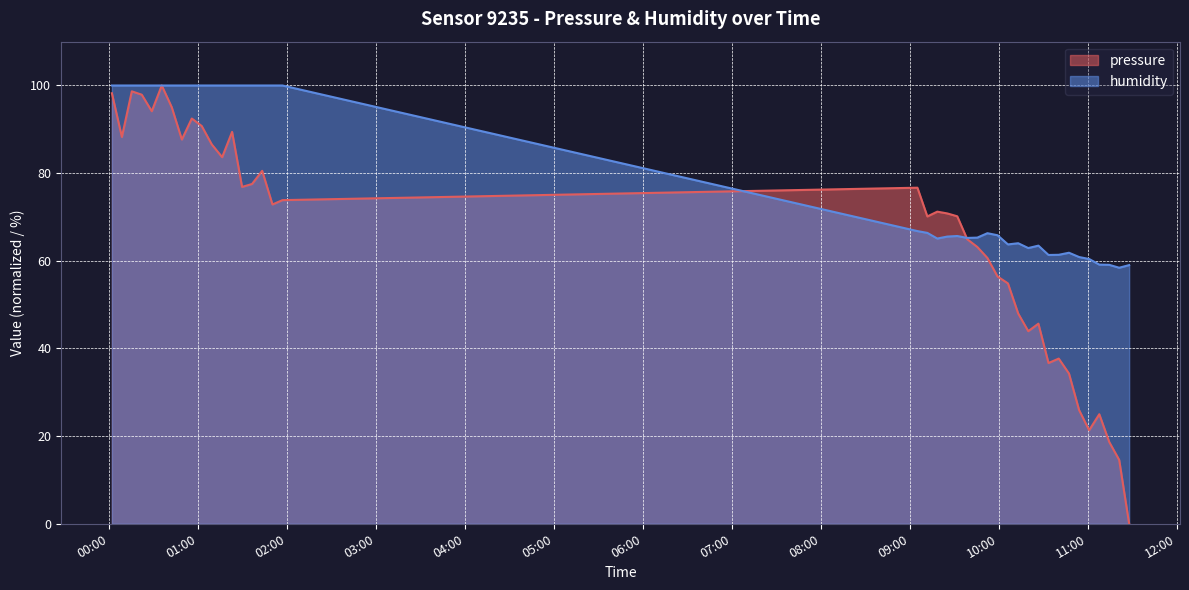

How many values in the humidity series exceed 66?

21